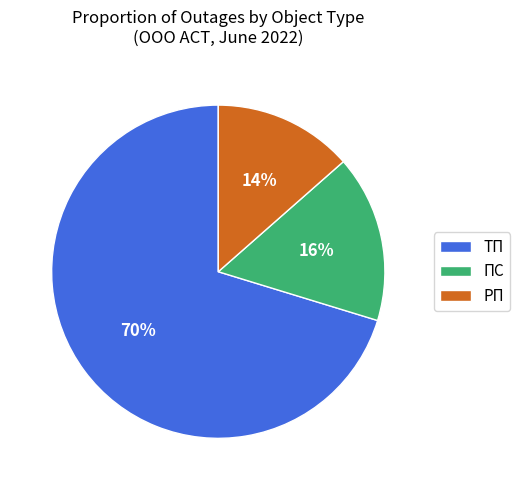

To the nearest percent, what percentage of the pie is РП?

14%